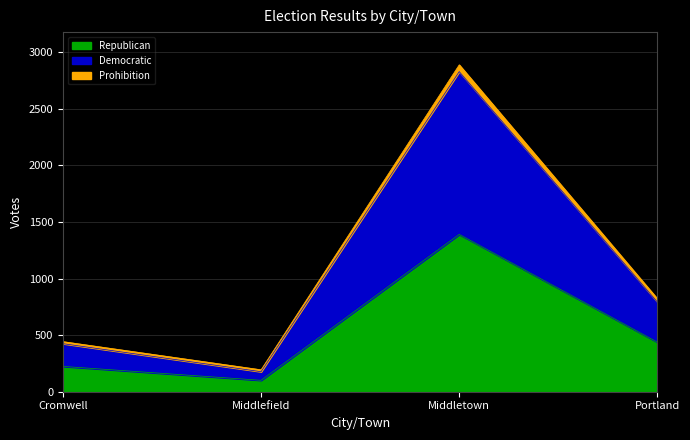

Where is the first local minimum for Democratic?

Middlefield